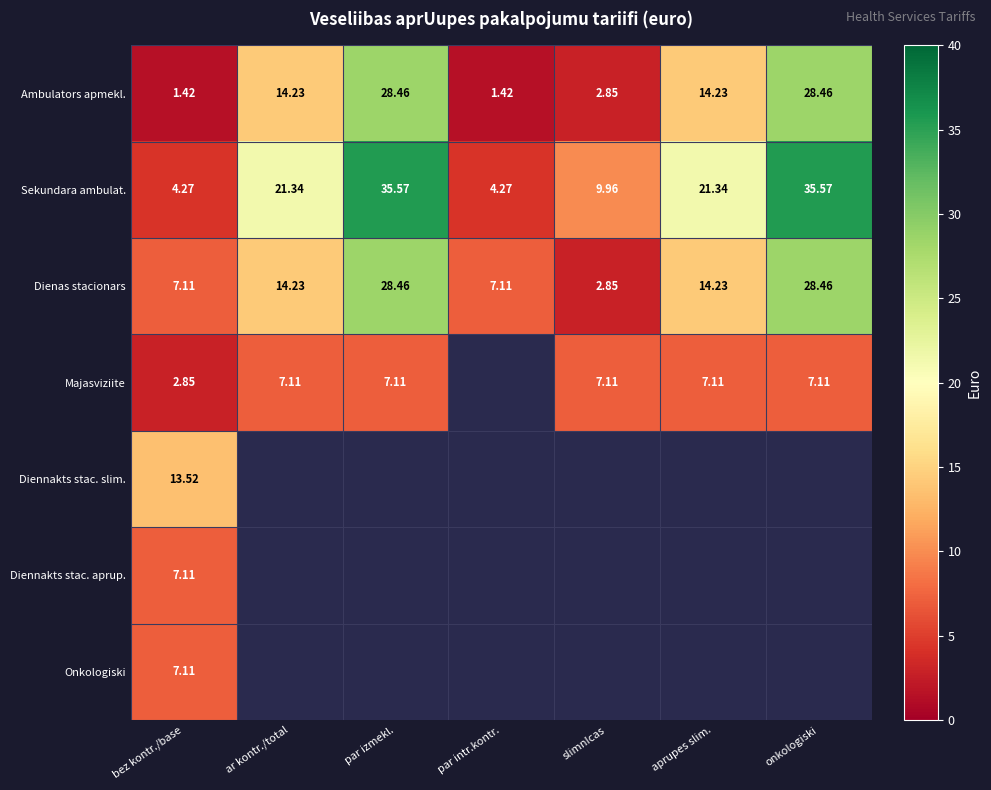

What is the minimum value shown in the chart?

1.4